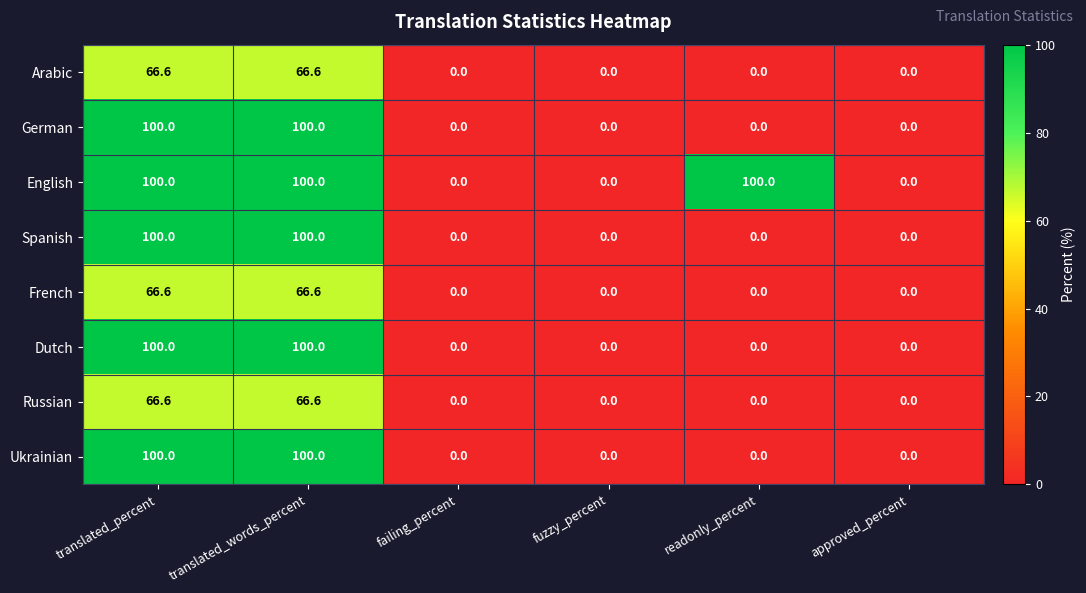

The Spanish series shows 0.0 at fuzzy_percent. True or false?

True